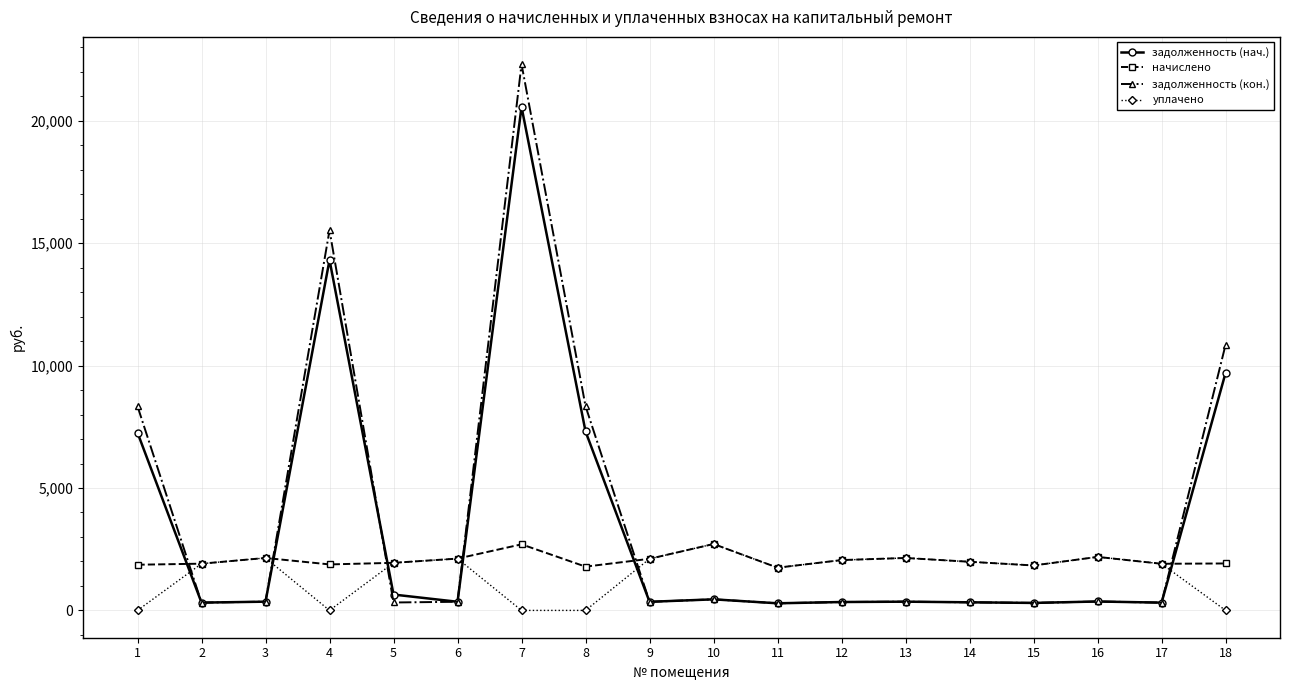

The value of уплачено at 6 is 3610.0. True or false?

False